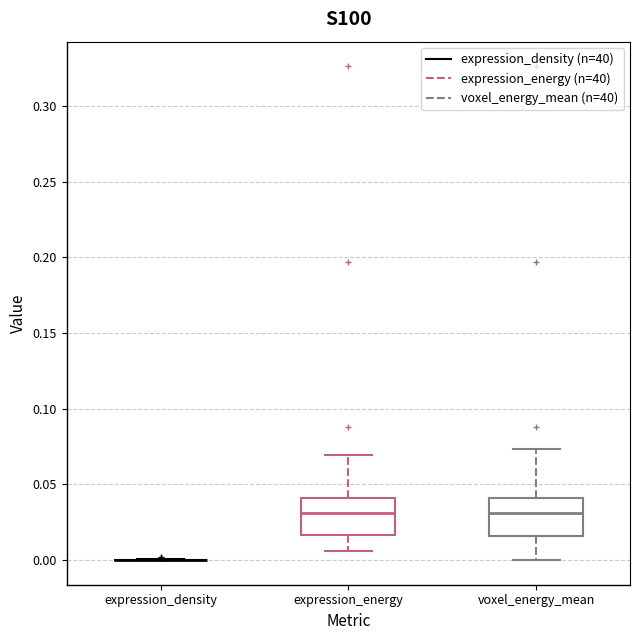

Reading left to right, read every box against the y-axis: the position of its median line, the range the box covers, and the ends of its whiskers. The values are not printed on the chart, so give them approximately, as read against the axis.

expression_density: box collapsed to a line at 0.000, whiskers 0.000 to 0.000
expression_energy: median 0.030, box 0.015 to 0.040, whiskers 0.005 to 0.070
voxel_energy_mean: median 0.030, box 0.015 to 0.040, whiskers 0.000 to 0.075